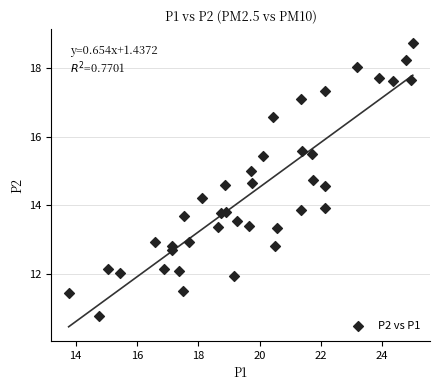

What is the range of X values (max minus min)?

11.2